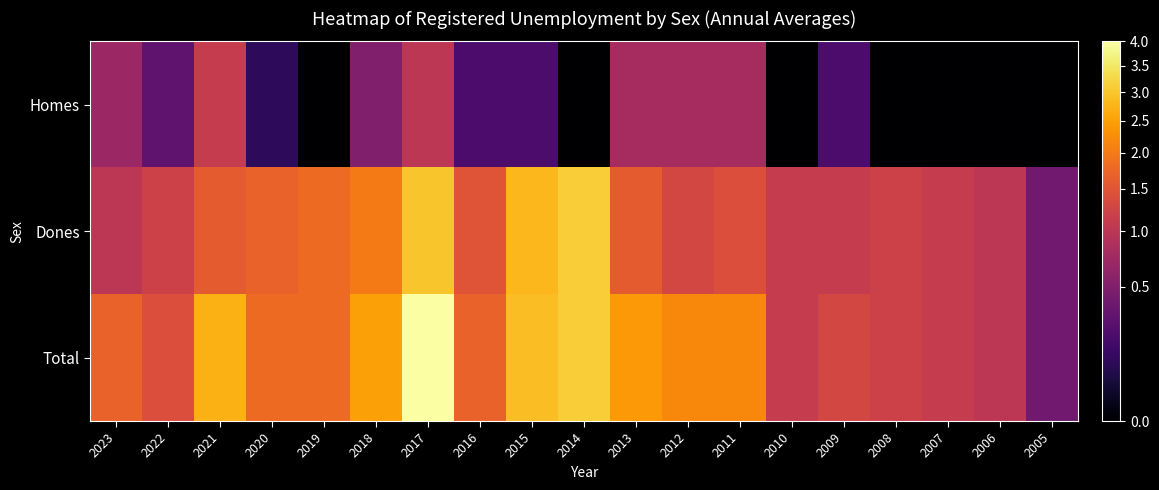

At 2021, list the series in order from largest to smallest.

Total, Dones, Homes